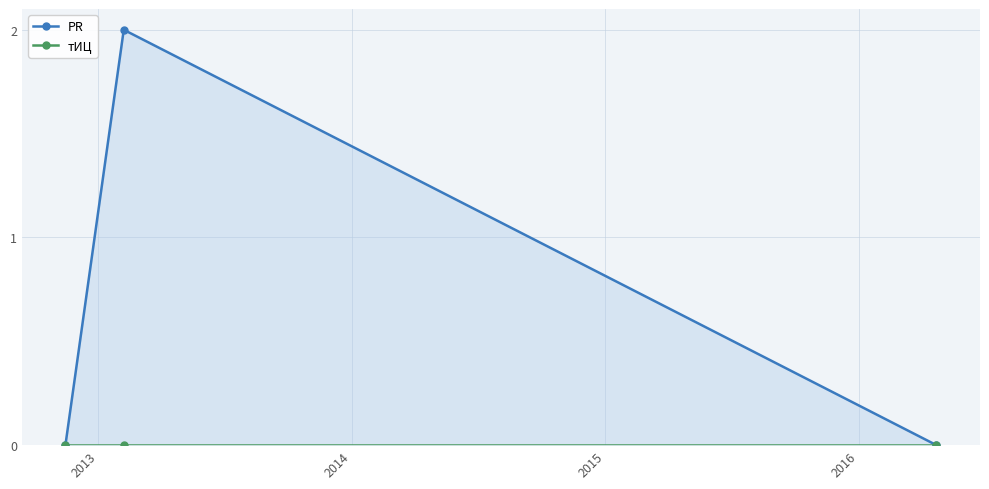

How many series are shown in this chart?

2